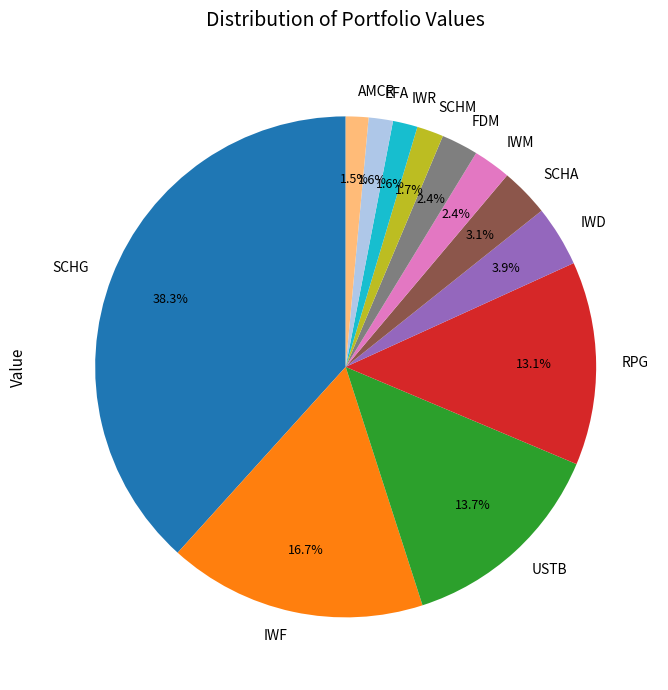

To the nearest percent, what is the difference between the largest and smallest slice percentages?

37%